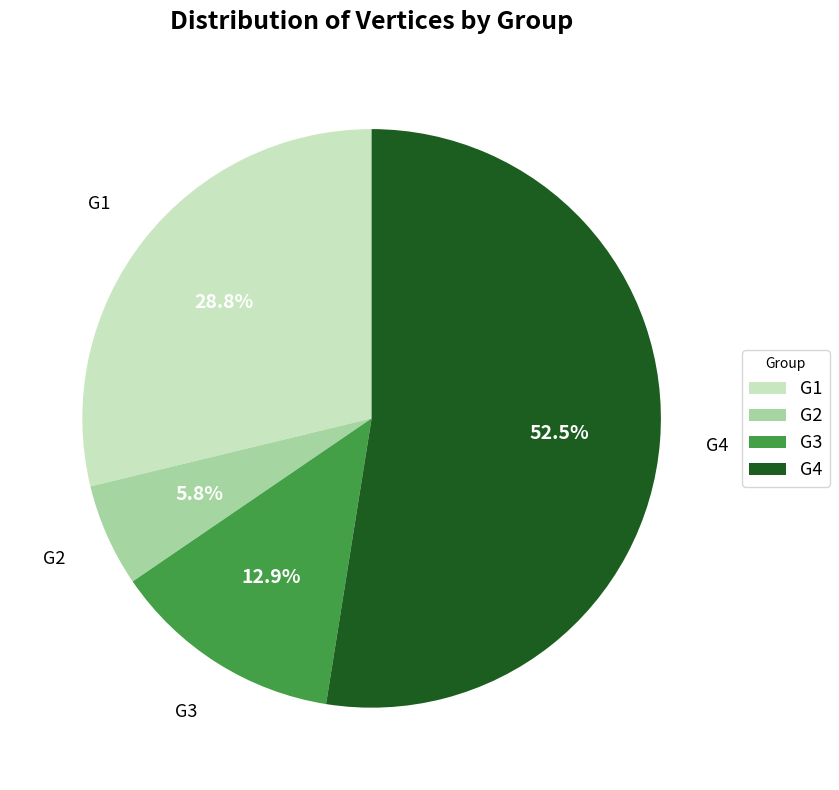

Does any single category account for the majority?

Yes